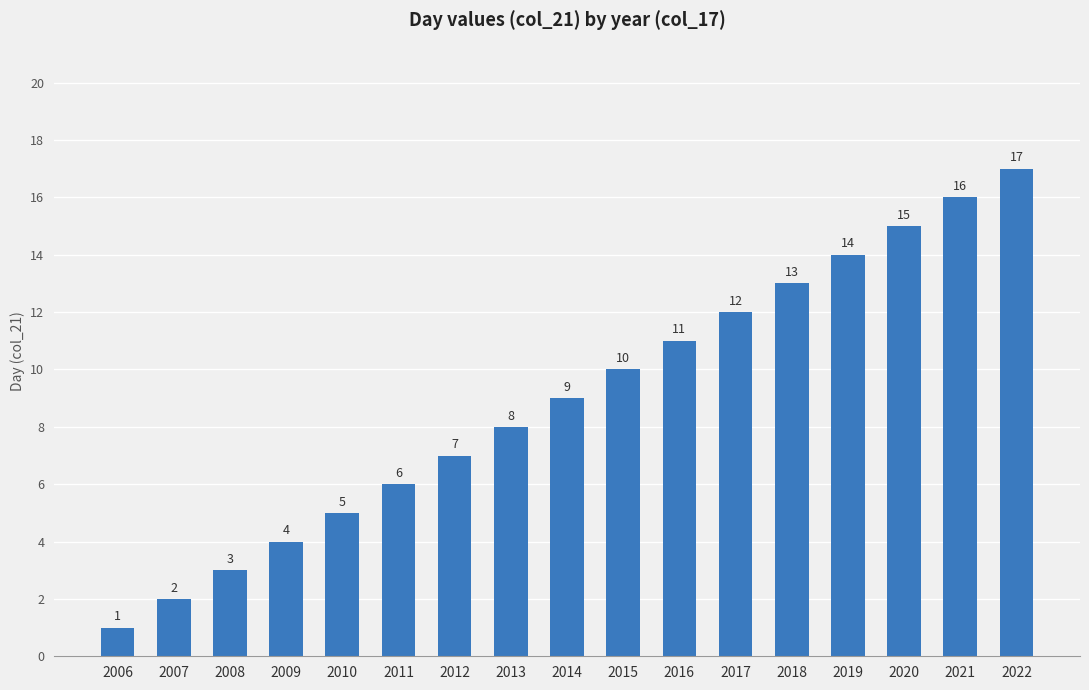

Are the bars grouped side by side (vs. stacked)?

No